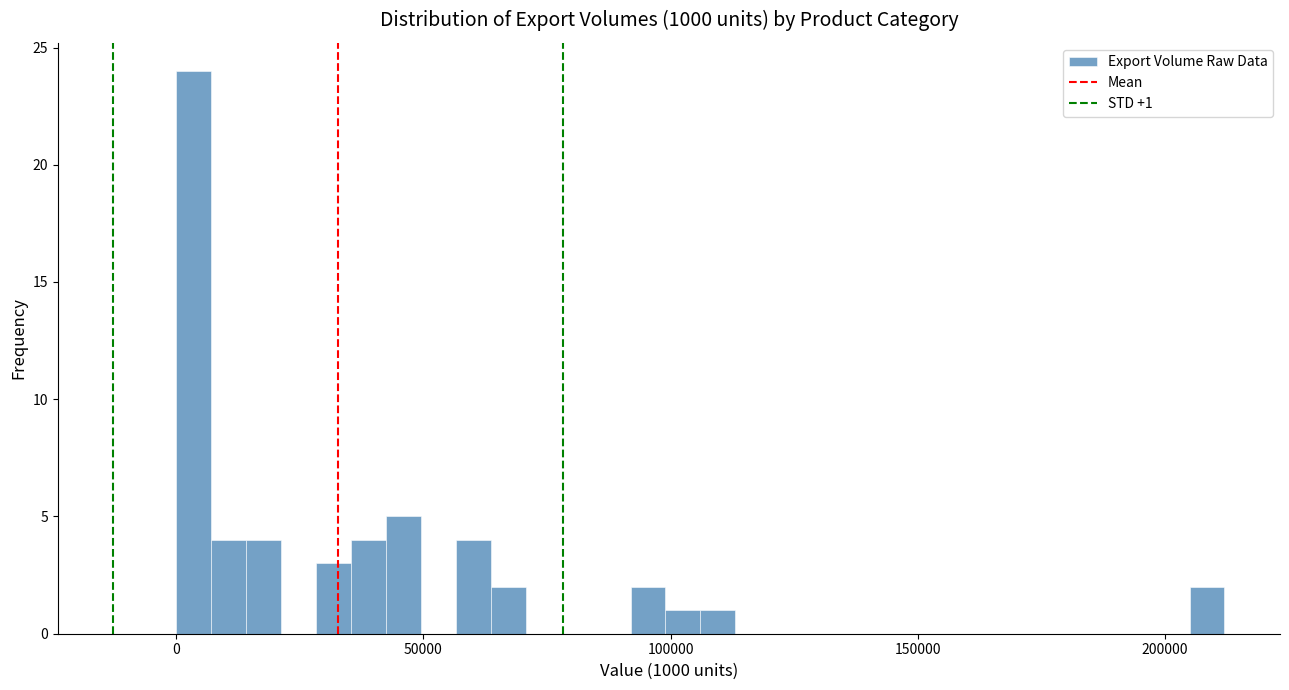

Read against the x-axis, roughly where is the centre of the tallest bar?

5000